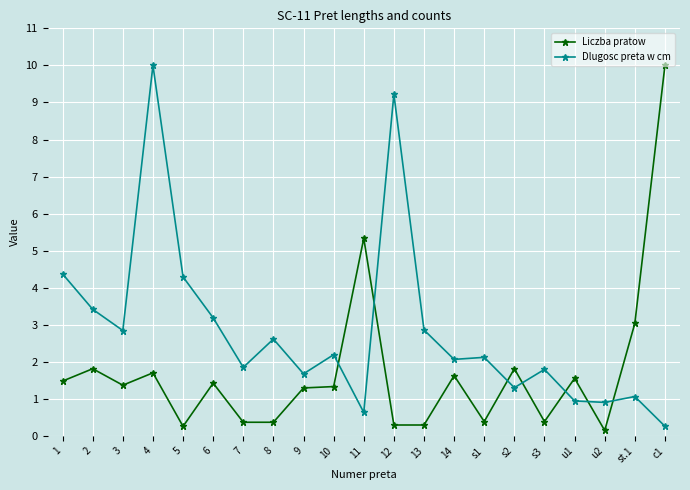

What is the label of the 9th point from the right?

13